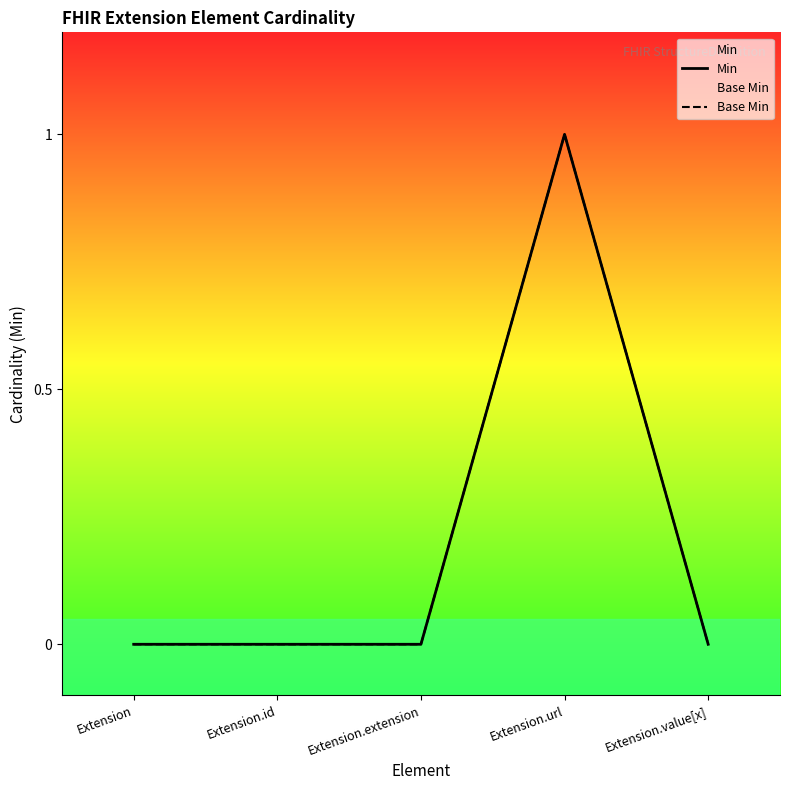

Rank the categories by Min value from lowest to highest.

Extension, Extension.id, Extension.extension, Extension.value[x], Extension.url